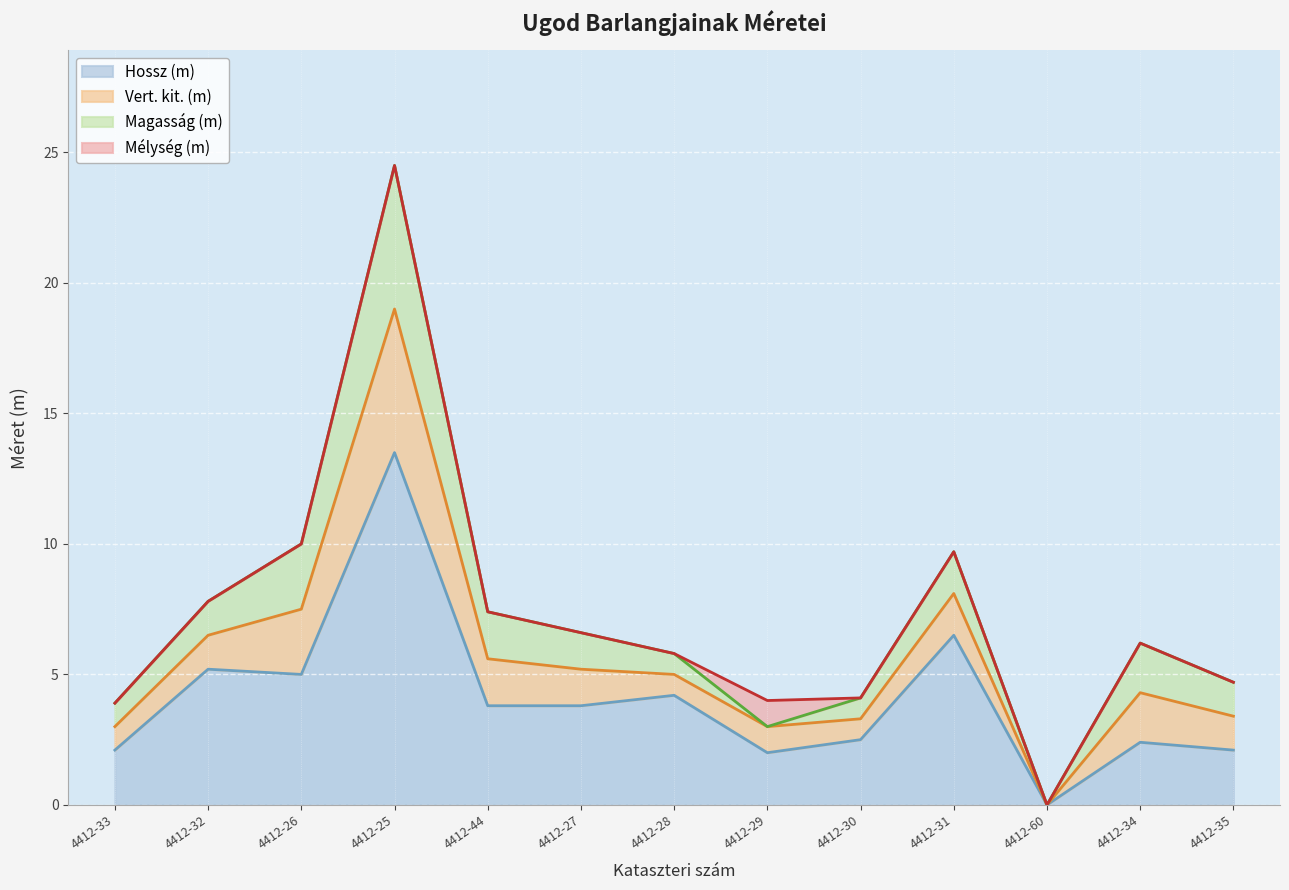

What are all the series names shown in the legend?

Hossz (m), Vert. kit. (m), Magasság (m), Mélység (m)